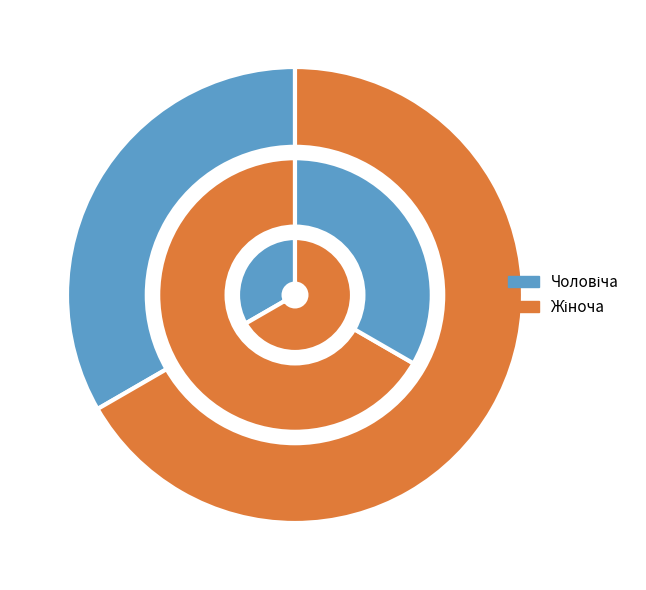

The Чоловіча slice represents 47% of the pie. True or false?

False